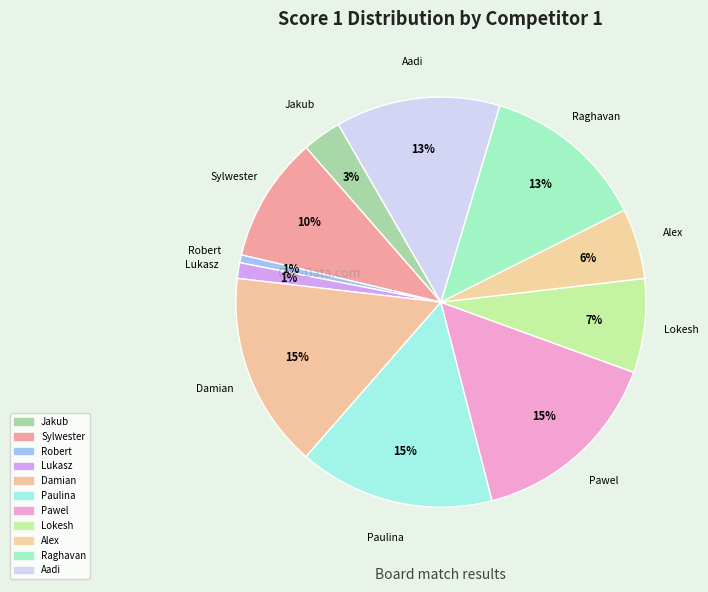

Count the number of slices in the pie.

11